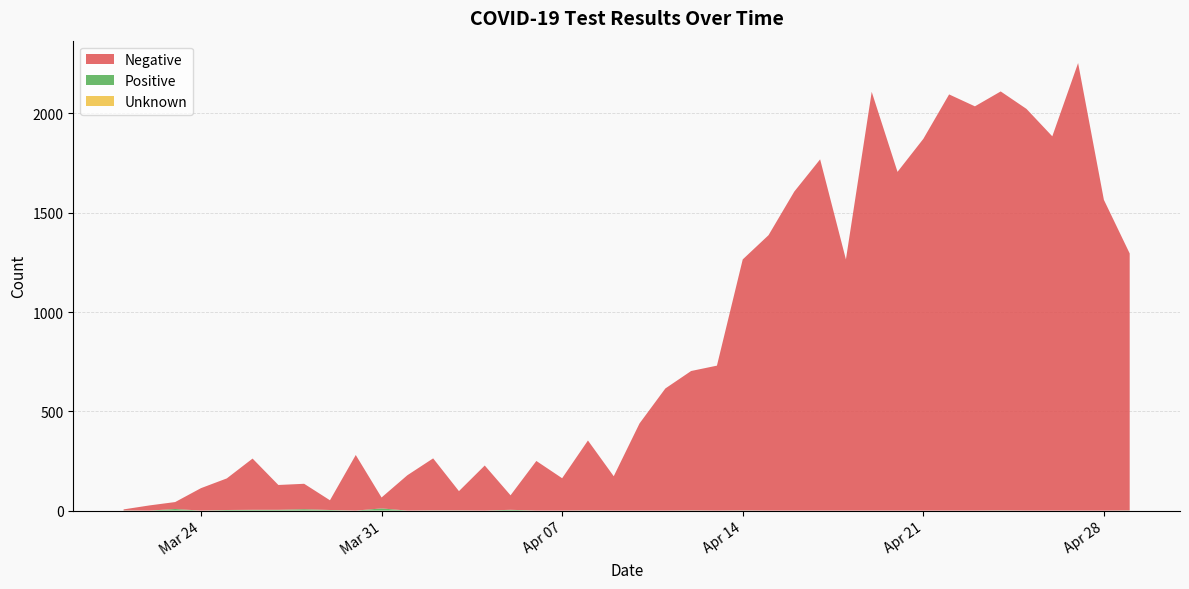

Reading left to right, transcribe all the data shown in this chart.

Negative: 5	26	35	113	159	258	125	128	49	280	55	178	262	97	227	73	250	163	352	173	439	615	702	730	1264	1387	1607	1769	1265	2109	1706	1872	2096	2036	2110	2023	1885	2254	1565	1294
Positive: 1	0	8	0	3	4	4	7	3	0	11	0	1	1	0	4	0	0	1	0	0	0	1	0	1	0	0	0	0	0	0	0	0	0	1	0	0	0	0	1
Unknown: 0	0	0	0	0	0	0	0	0	0	0	0	0	0	0	0	0	0	0	0	0	0	0	0	0	0	0	0	0	0	0	0	0	0	0	0	0	0	0	0